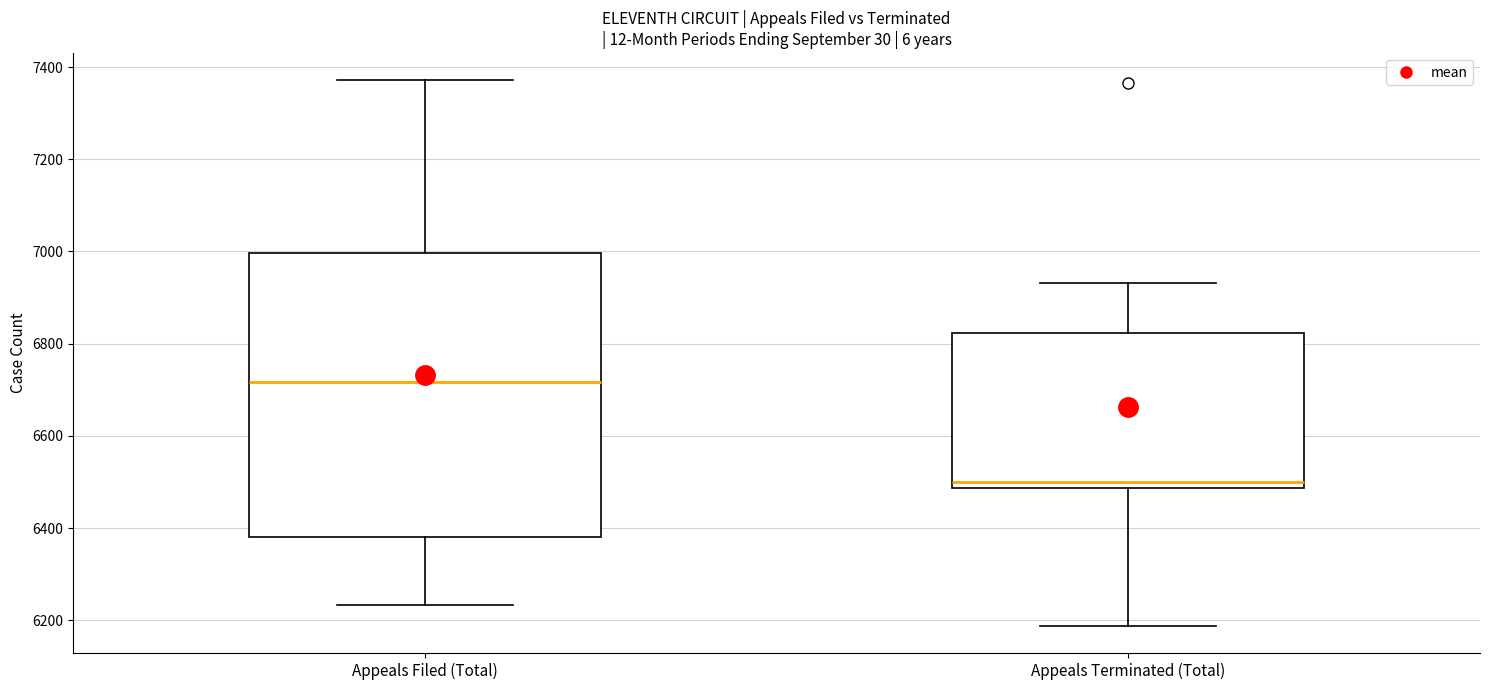

Reading left to right, read every box against the y-axis: the position of its median line, the range the box covers, and the ends of its whiskers. The values are not printed on the chart, so give them approximately, as read against the axis.

Appeals Filed (Total): median 6720, box 6380 to 7000, whiskers 6240 to 7380
Appeals Terminated (Total): median 6500, box 6480 to 6820, whiskers 6180 to 6940